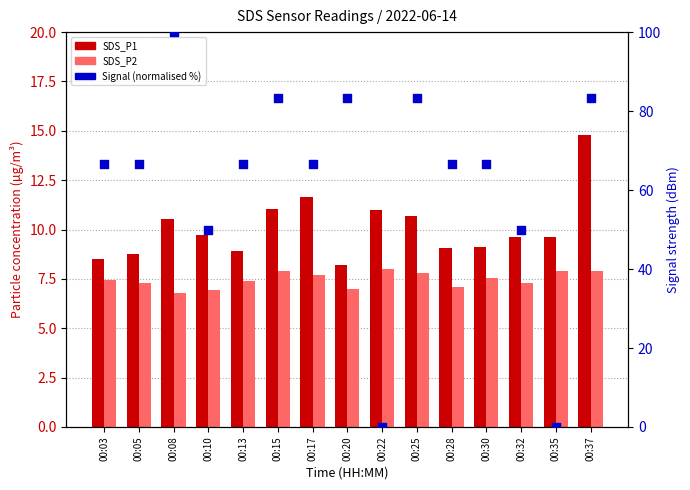

Which series has the largest Y range (max minus min)?

Signal (normalised %)